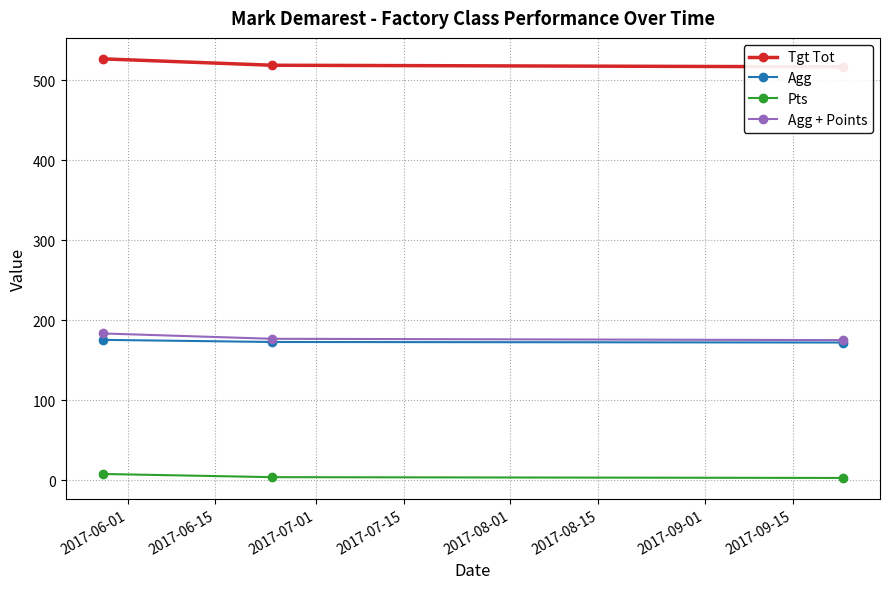

What is the value of the Agg + Points point at the 1st from the left?

183.7